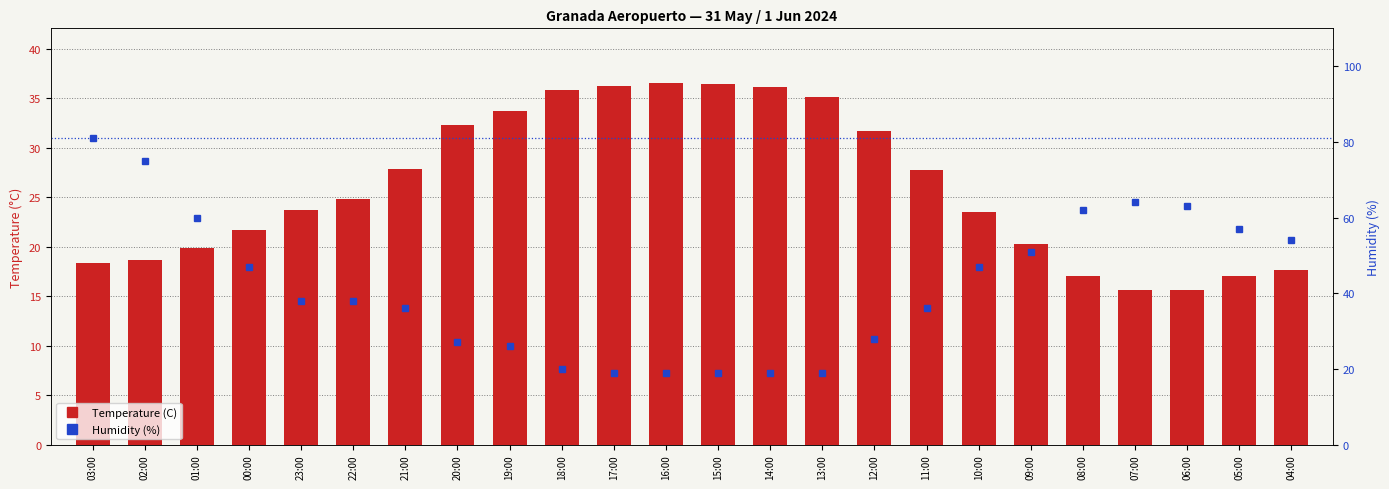

Reading left to right, what are all the values shown in this chart?

Temperature (C): 18.4	18.7	19.9	21.7	23.7	24.8	27.9	32.3	33.7	35.9	36.3	36.6	36.5	36.2	35.1	31.7	27.8	23.5	20.3	17.0	15.6	15.6	17.0	17.6
Humidity (%): 81.0	75.0	60.0	47.0	38.0	38.0	36.0	27.0	26.0	20.0	19.0	19.0	19.0	19.0	19.0	28.0	36.0	47.0	51.0	62.0	64.0	63.0	57.0	54.0